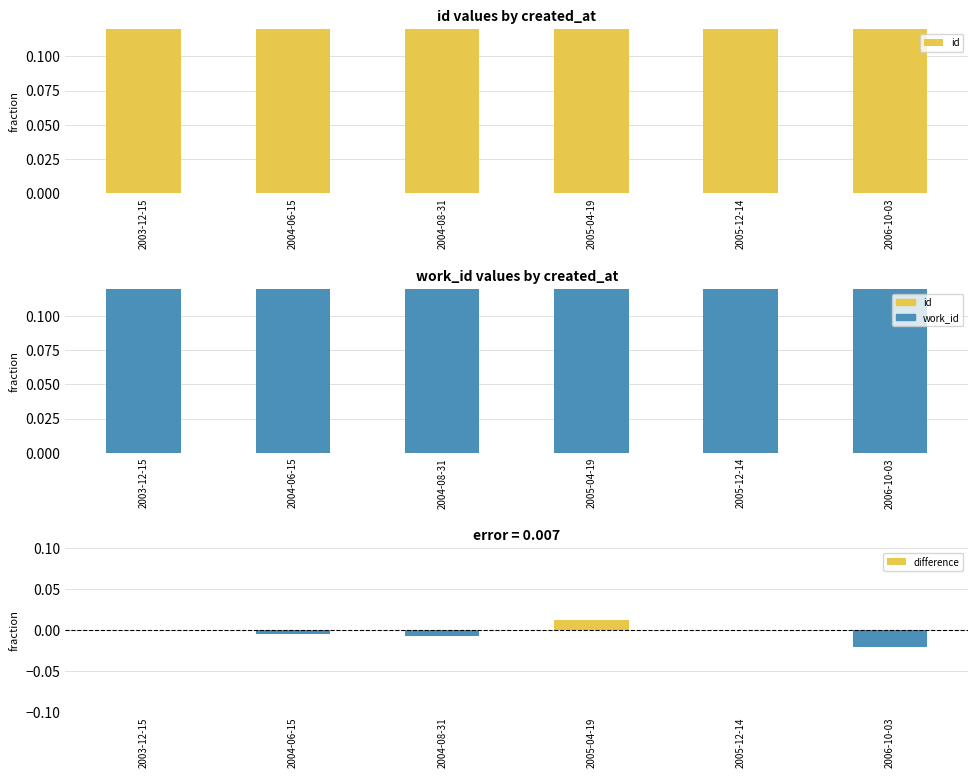

Which category has the highest value in the id series?

2003-12-15